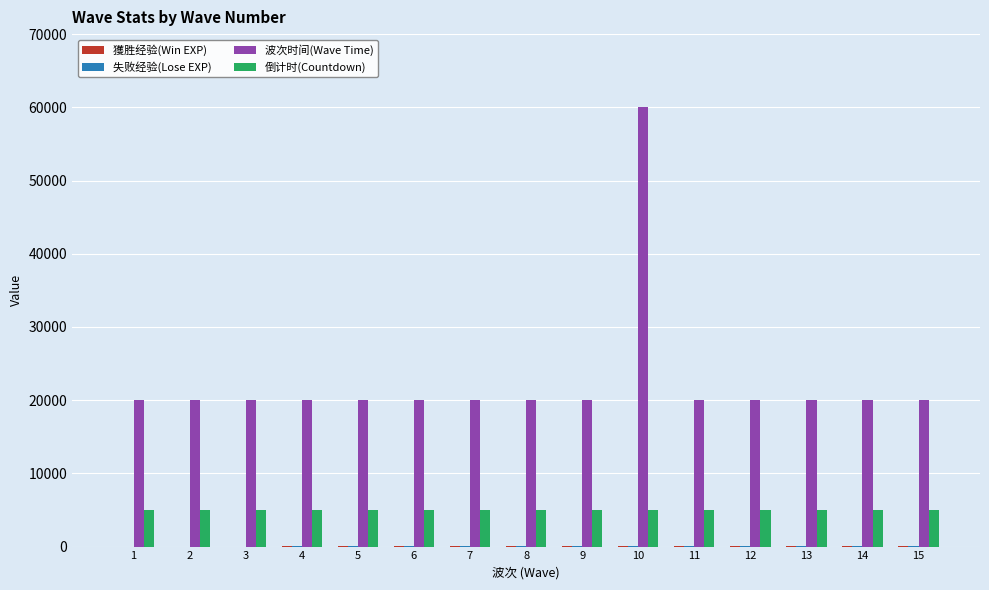

Is the value of 波次时间(Wave Time) at 1 greater than the value of 倒计时(Countdown) at 15?

Yes